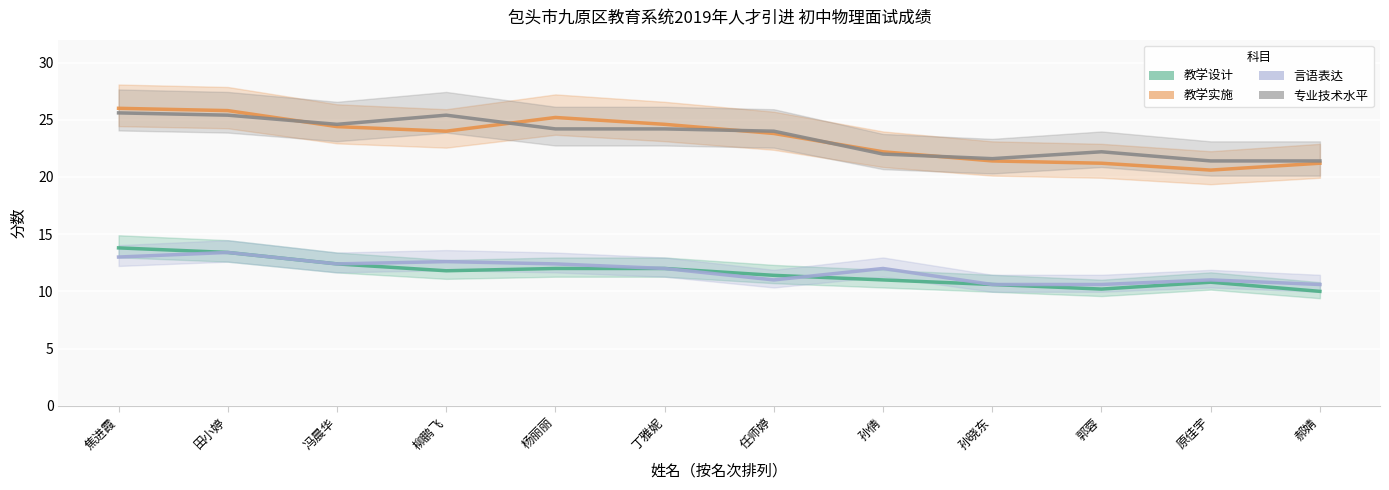

At which category does 专业技术水平 reach its first local valley?

冯晨华